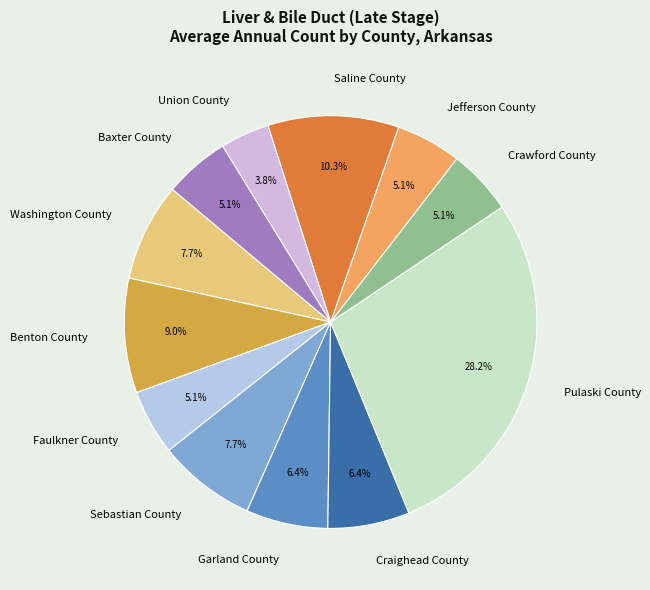

Approximately how many times larger is the value at Sebastian County compared to Pulaski County?

0.3